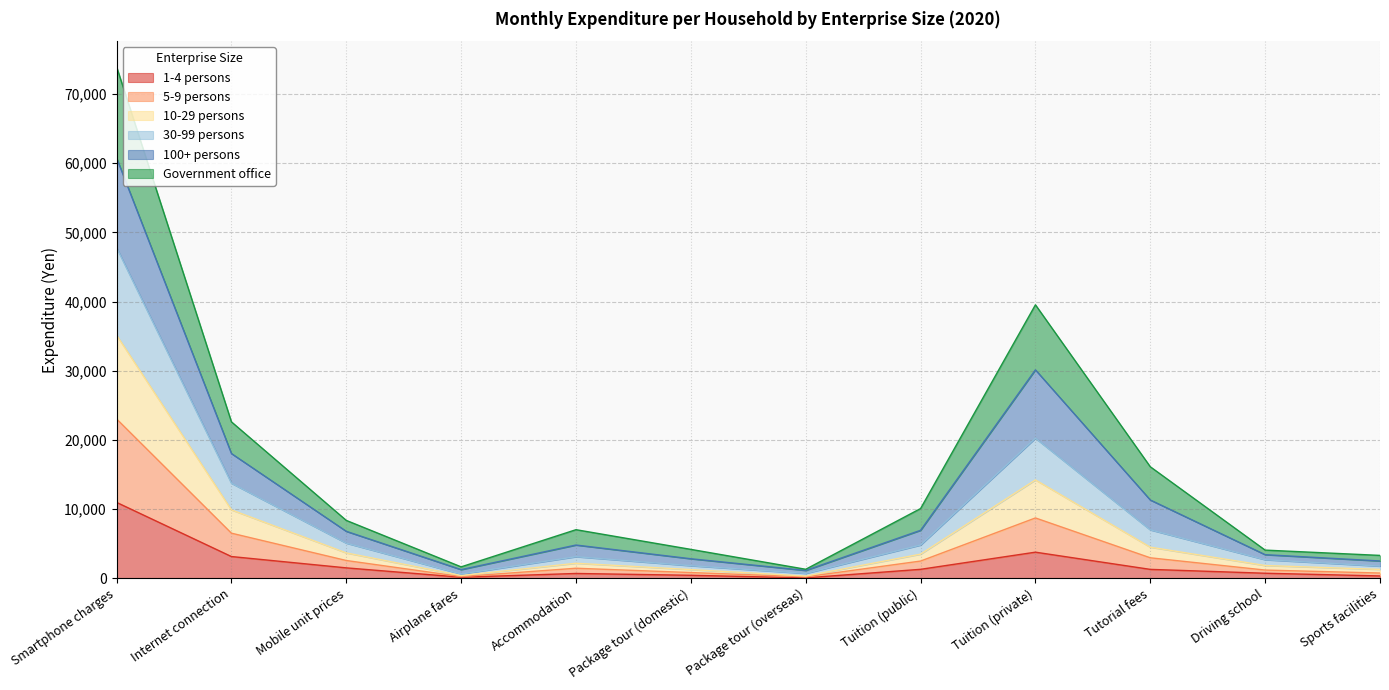

Does the chart display data point markers on the line(s)?

No